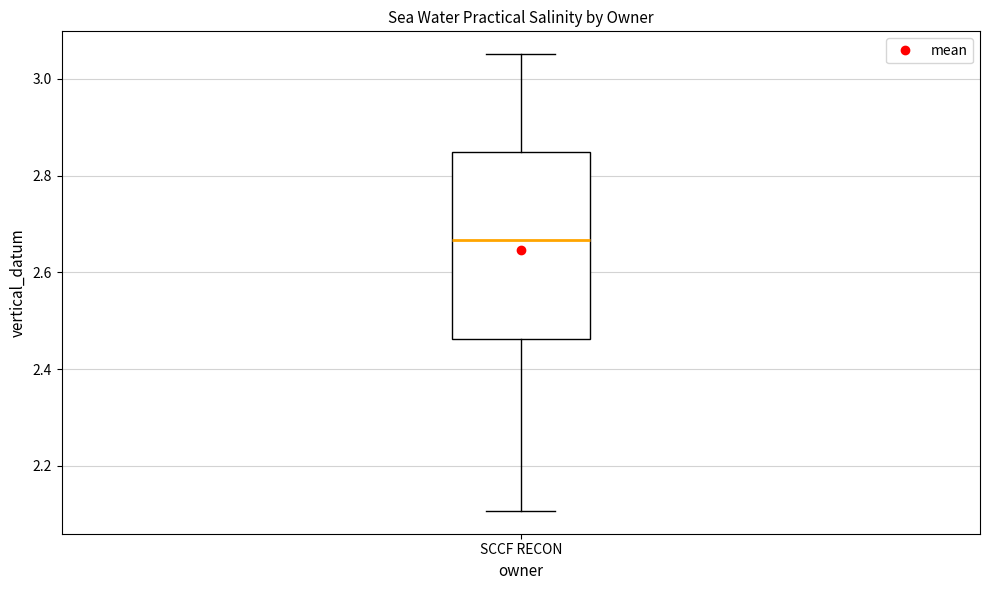

Read this box plot against the y-axis: the position of the median line, the range covered by the box, and the ends of both whiskers. The values are not printed on the chart, so give them approximately, as read against the axis.

median 2.66, box 2.46 to 2.84, whiskers 2.10 to 3.06